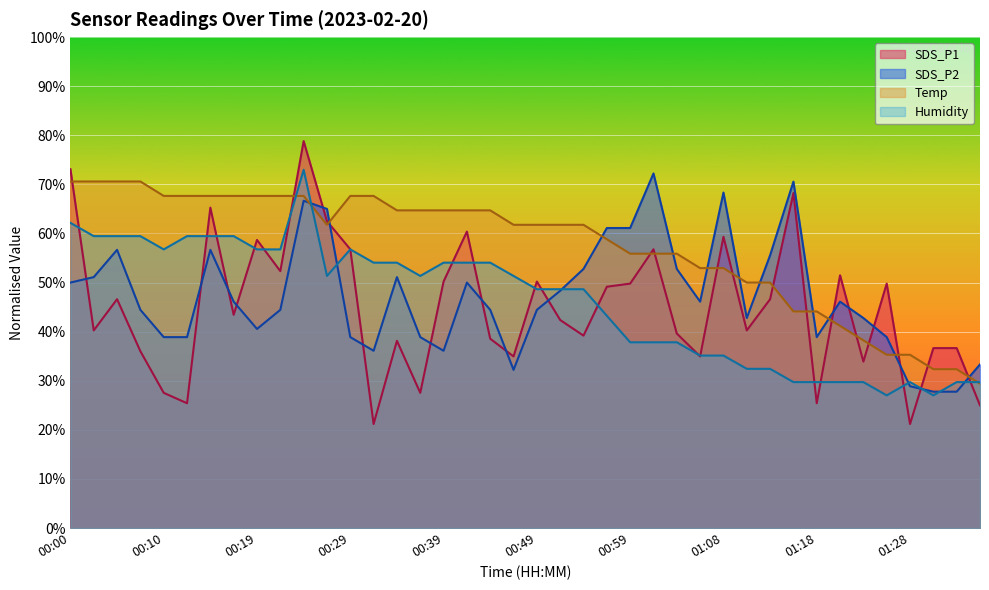

At which category is the sum across all series the highest?

00:24